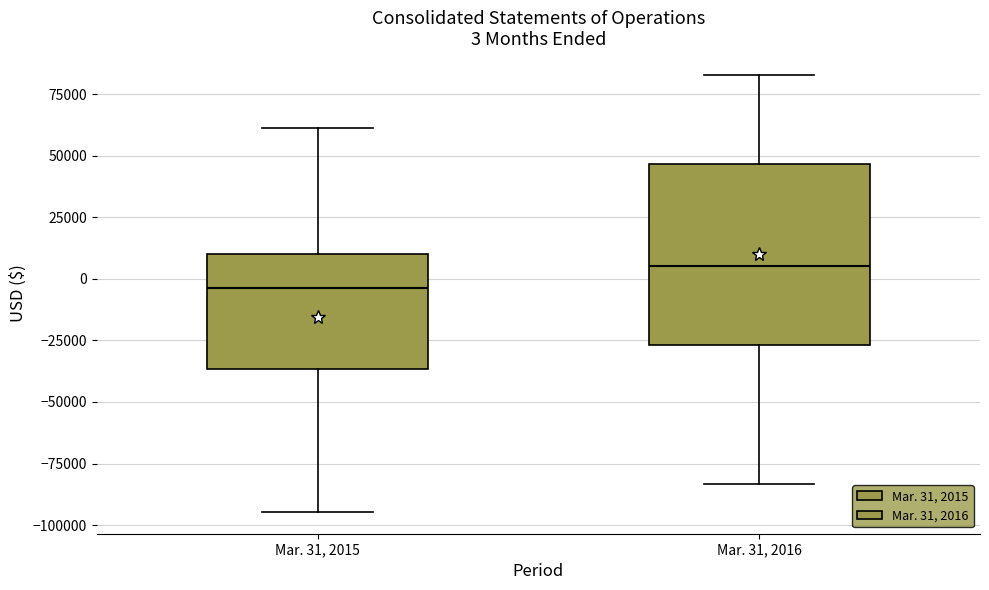

Comparing the boxes themselves (not the whiskers), which one is the tallest?

Mar. 31, 2016